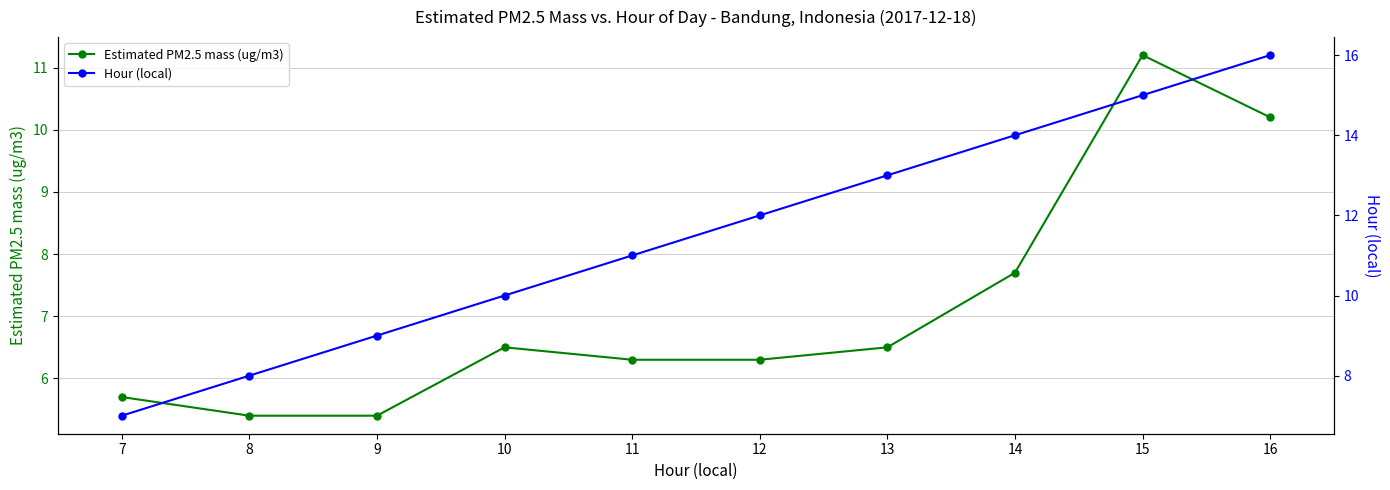

What is the difference between the maximum and minimum values in the Estimated PM2.5 mass (ug/m3) series?

5.8